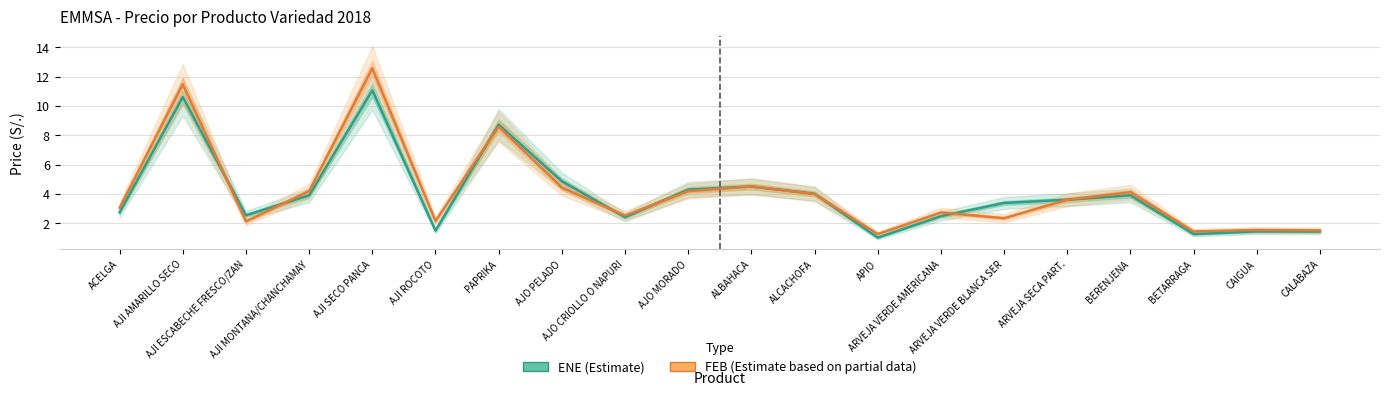

Where do FEB (Estimate based on partial data) and ENE (Estimate) first cross each other?

AJI AMARILLO SECO and AJI ESCABECHE FRESCO/ZAN